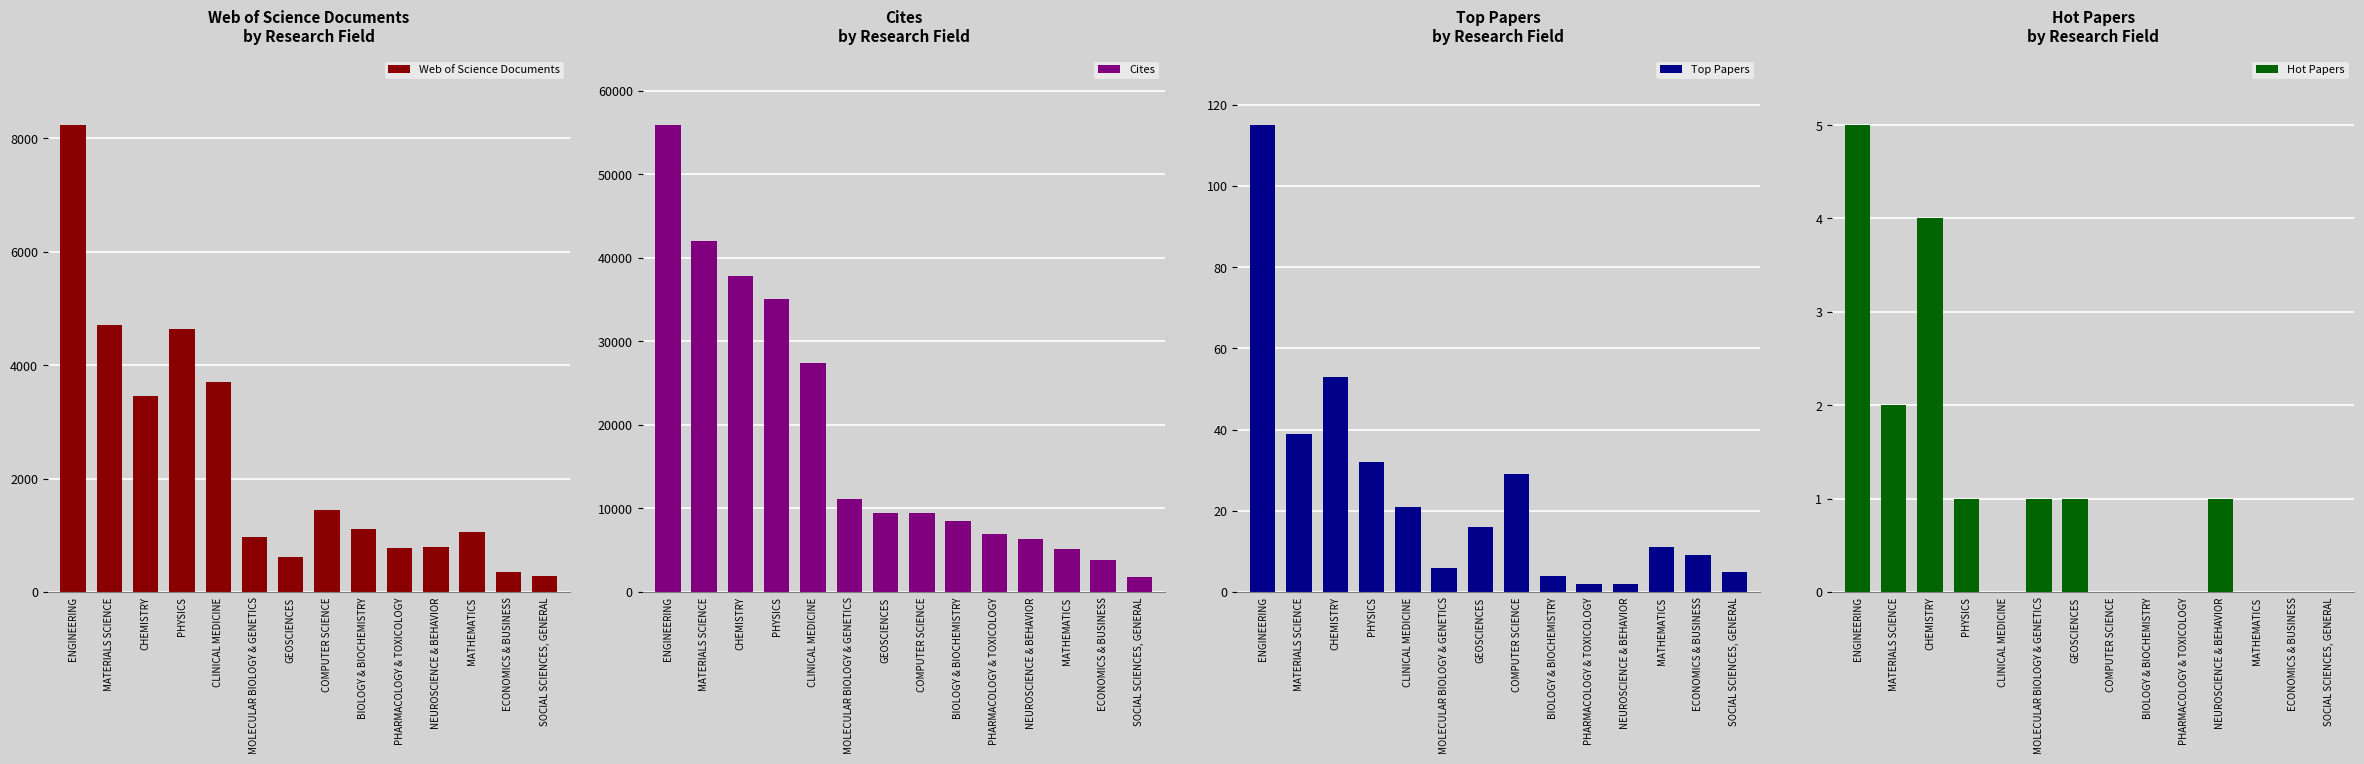

Reading left to right, list all the values displayed in this chart.

Web of Science Documents: 8231	4710	3454	4634	3698	971	622	1454	1108	773	793	1059	355	282
Cites: 55907	42065	37881	35044	27437	11114	9501	9445	8508	6967	6375	5129	3888	1833
Top Papers: 115	39	53	32	21	6	16	29	4	2	2	11	9	5
Hot Papers: 5	2	4	1	0	1	1	0	0	0	1	0	0	0